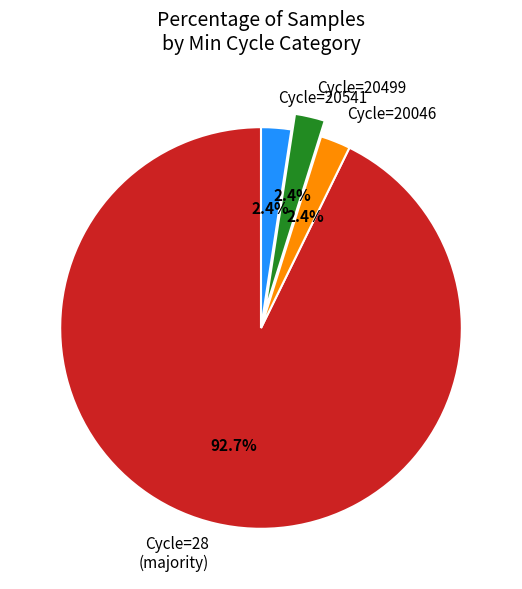

What is the ratio of the value at Cycle=20499 to the value at Cycle=20541?

1.0